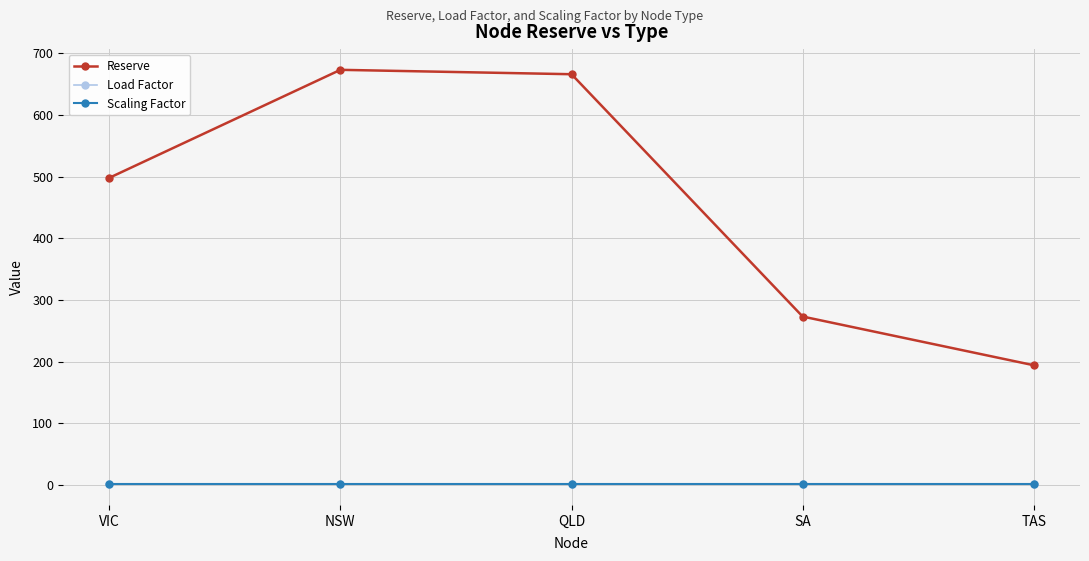

What is the label of the 1st point from the left?

VIC